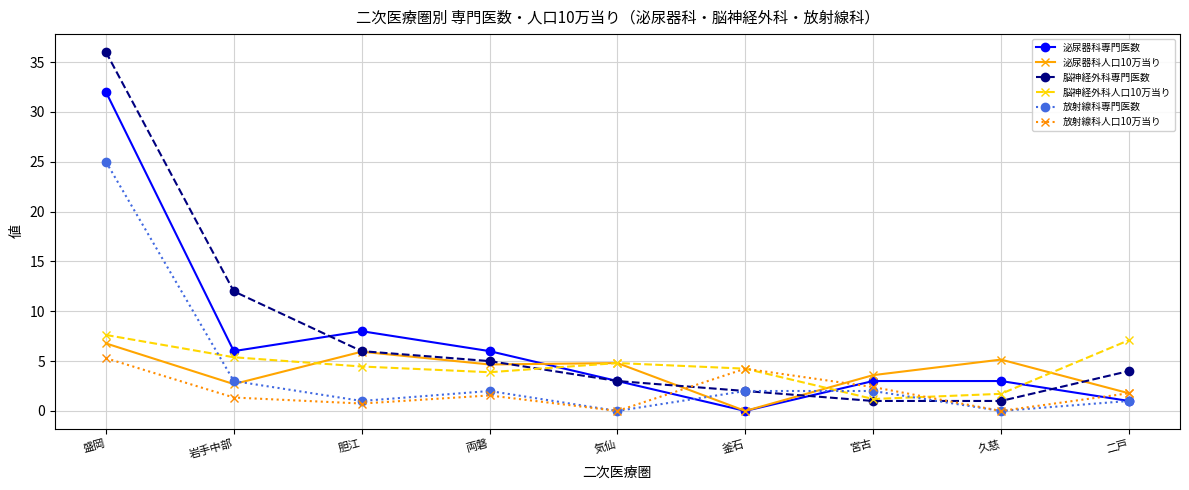

The value of 泌尿器科専門医数 at 両磐 is 6.0. True or false?

True